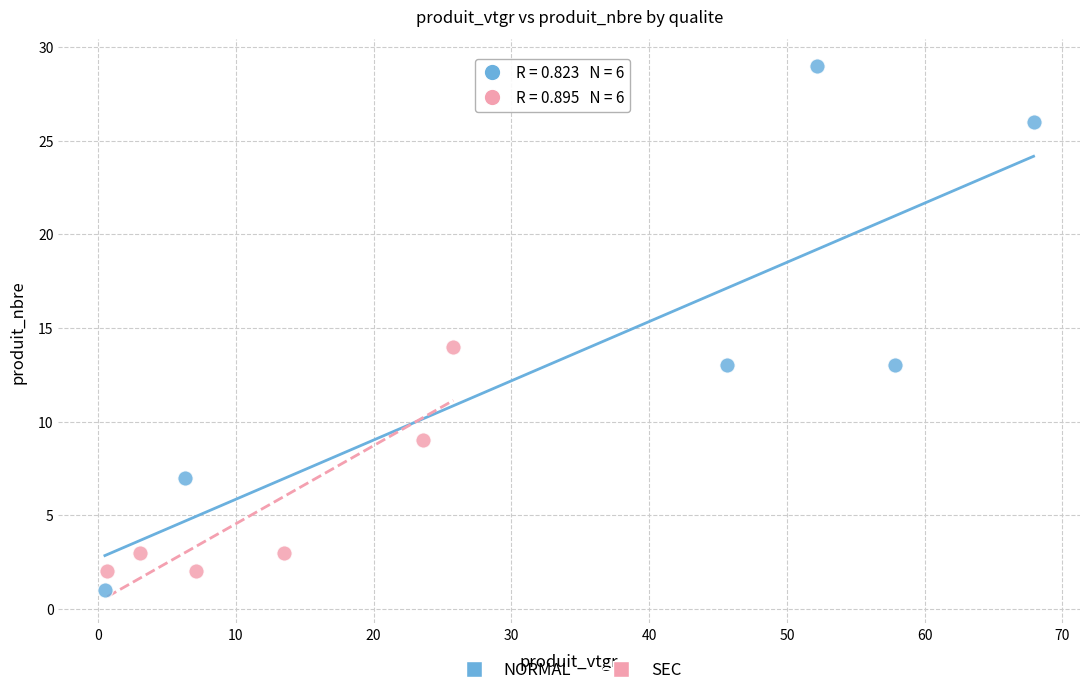

Which series reaches the maximum Y coordinate?

NORMAL